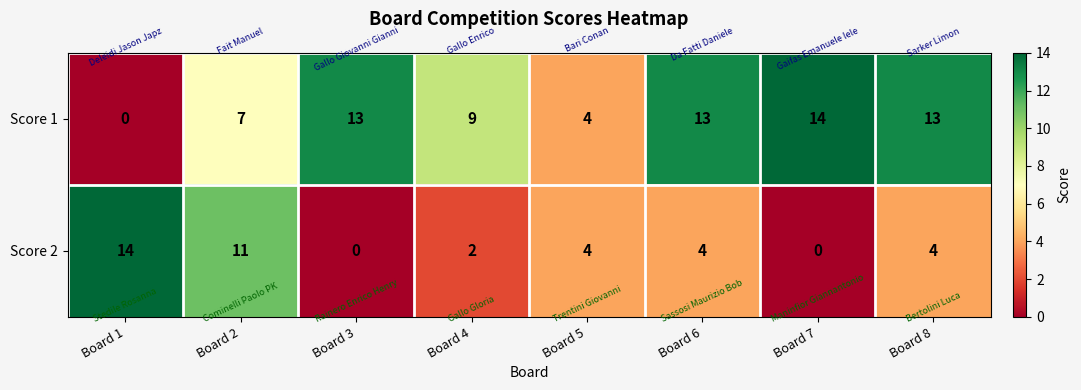

Between Board 7 and Board 8, which series saw the biggest shift?

Score 2